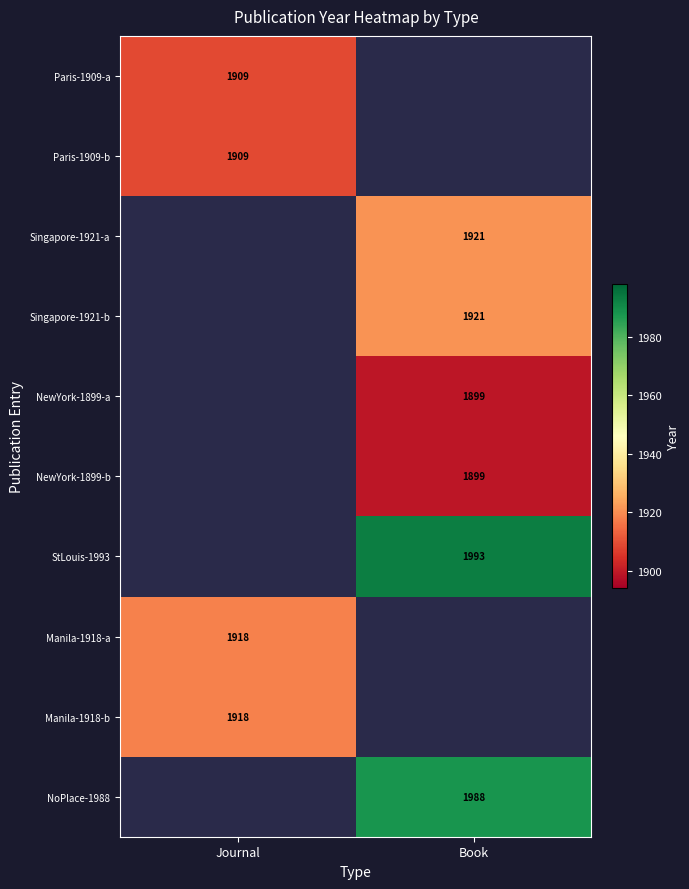

The Paris-1909-a series shows 2939 at Journal. True or false?

False